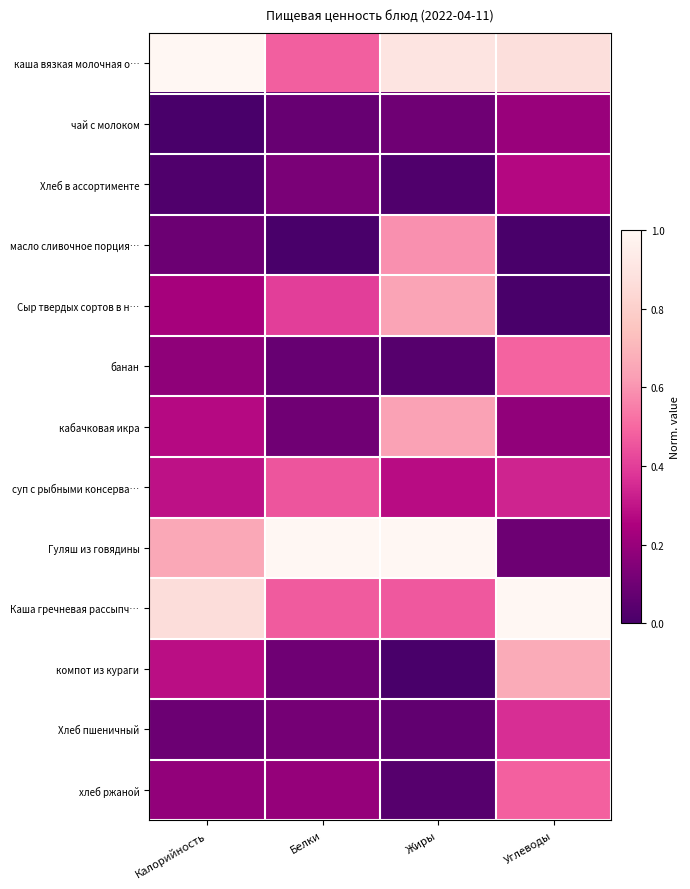

Between Белки and Углеводы, which series saw the biggest shift?

Гуляш из говядины